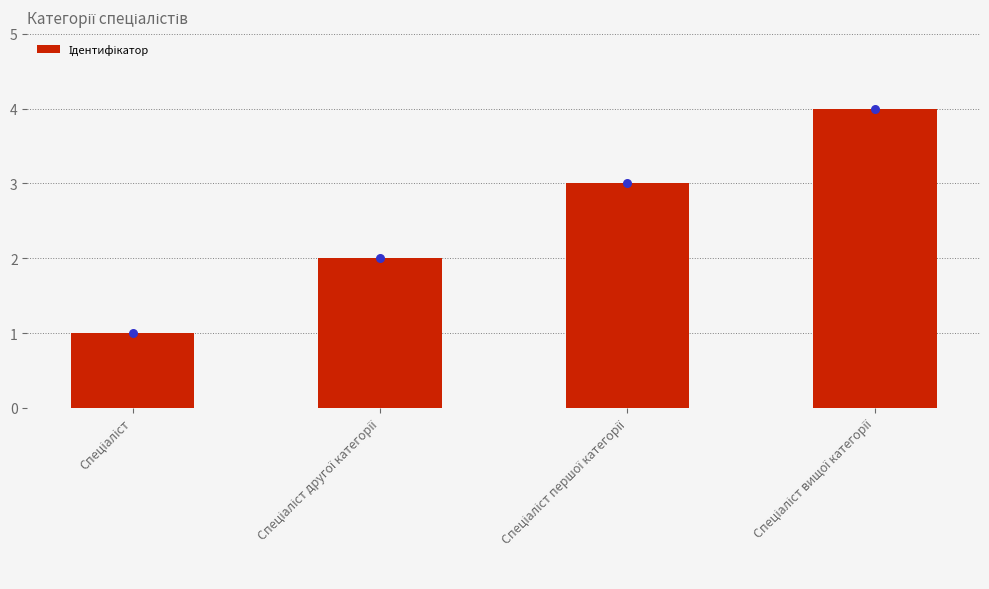

What is the ratio of the value at Спеціаліст вищої категорії to the value at Спеціаліст?

4.0